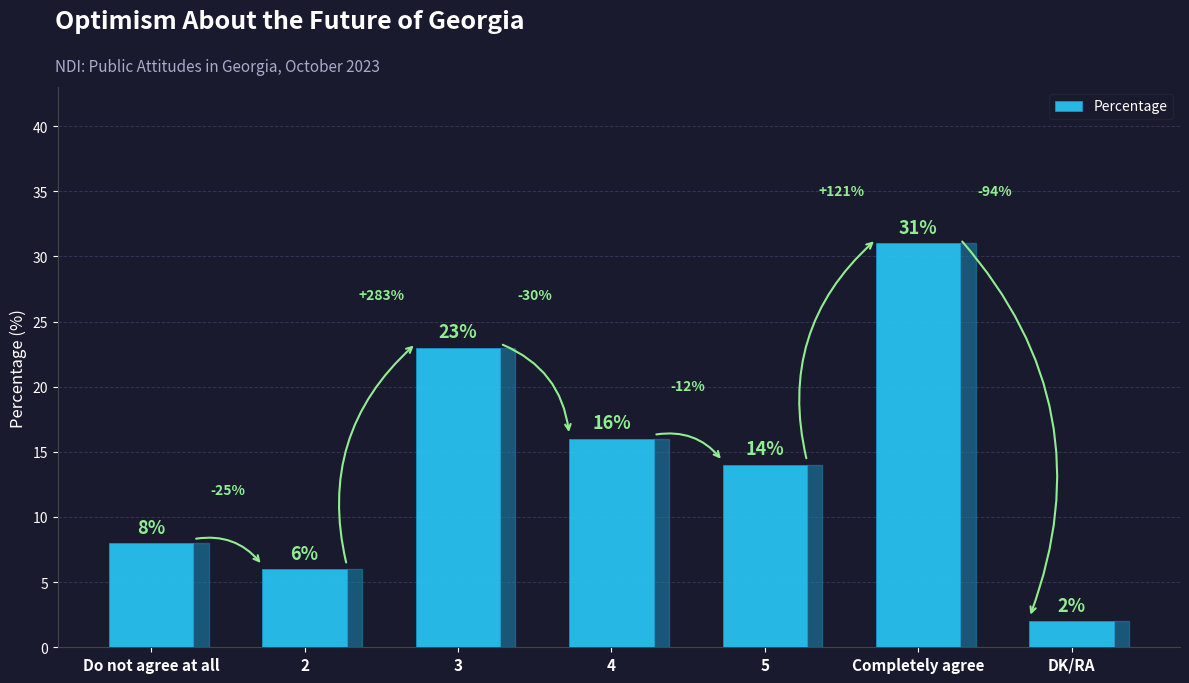

What is the maximum value shown in the chart?

31